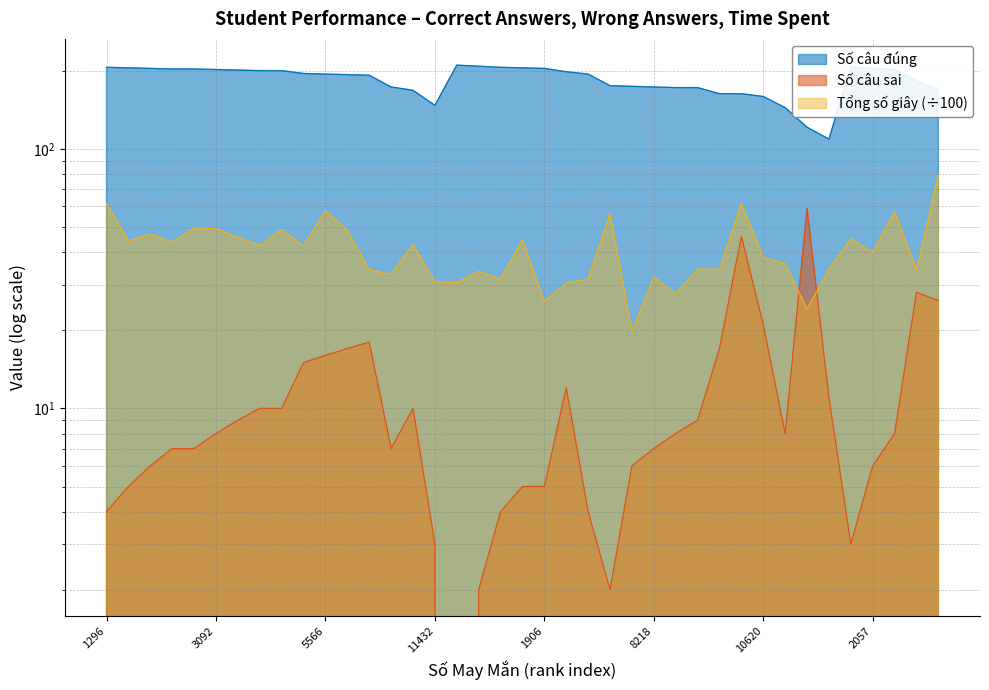

Between 21 and 36, which series saw the biggest shift?

Tổng số giây